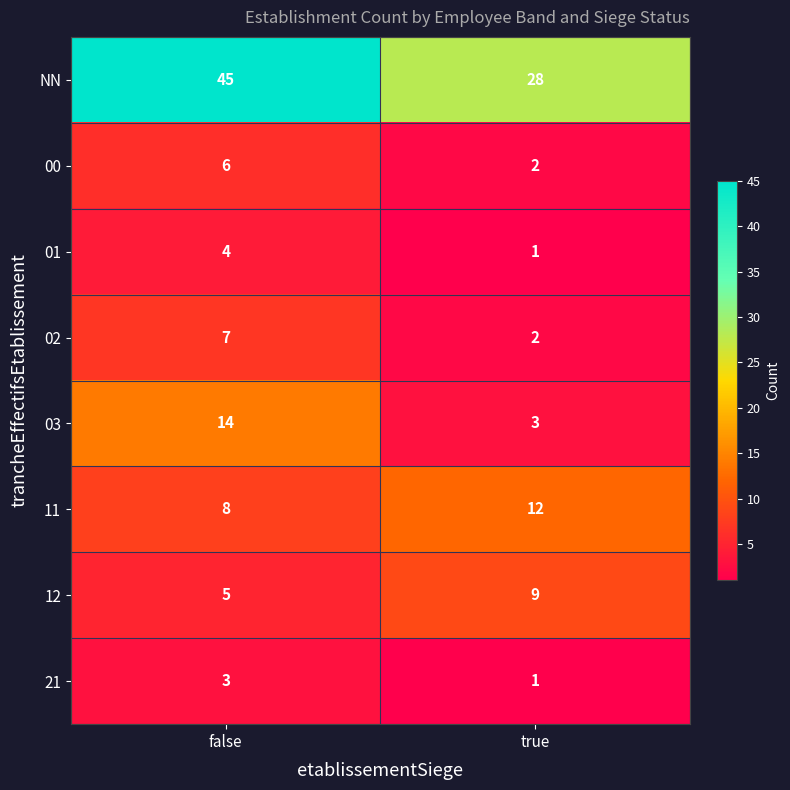

Which category has the lowest value across all series?

true